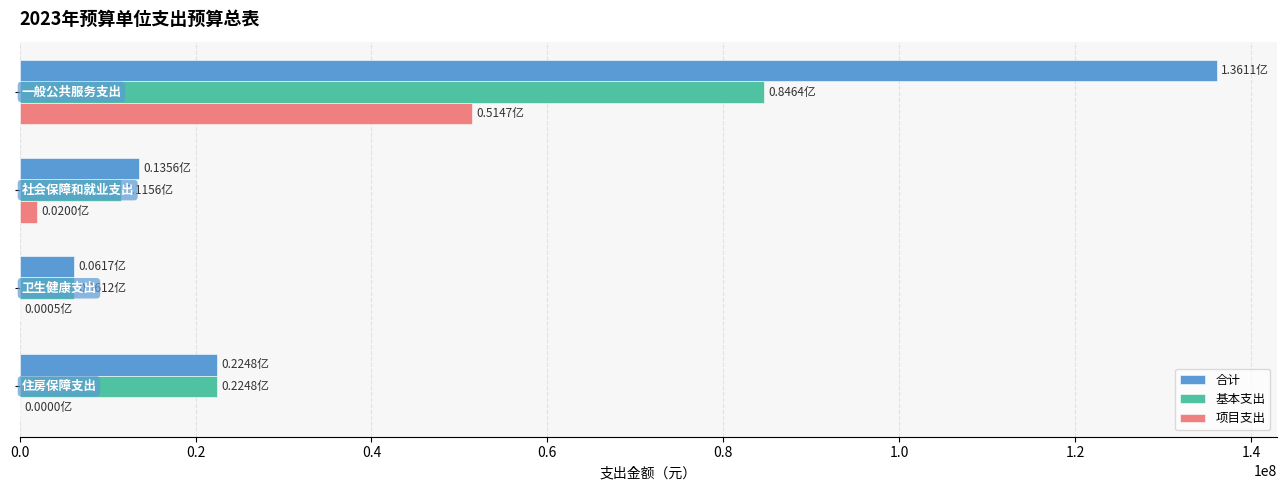

Which series has the largest total across all categories?

合计